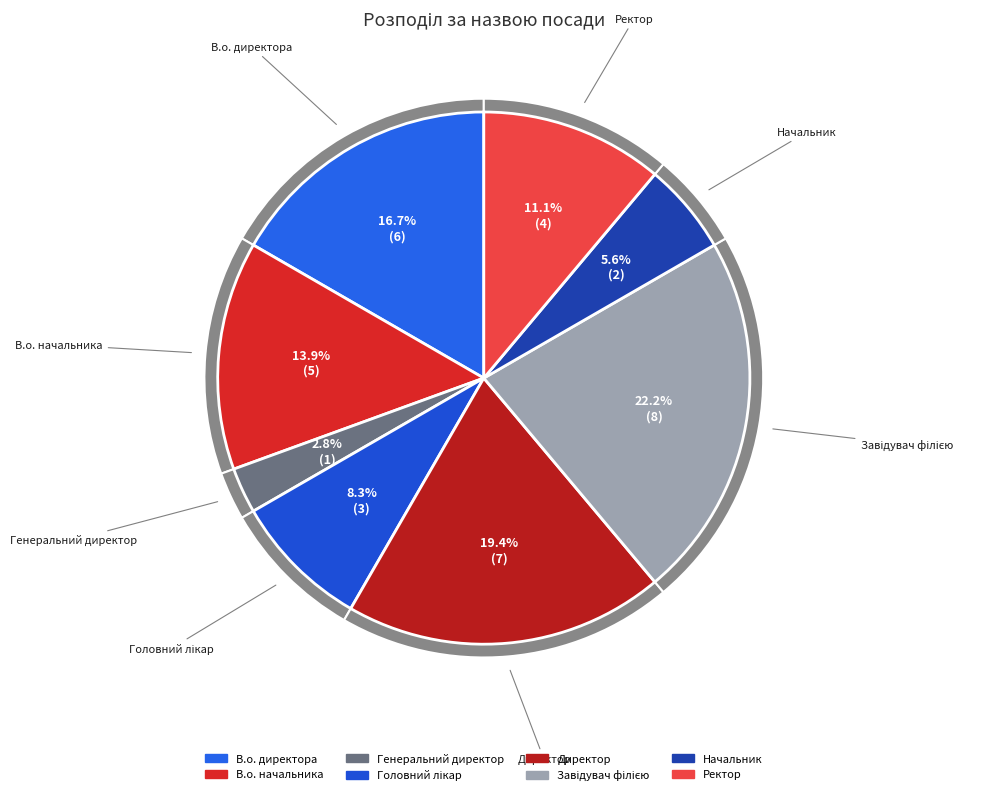

What is the change in value from Генеральний директор to Ректор?

+3